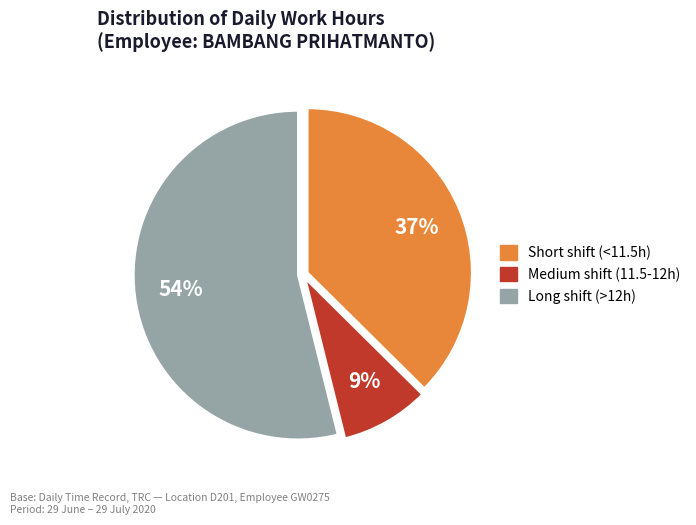

To the nearest percent, what is the difference between the largest and smallest slice percentages?

45%